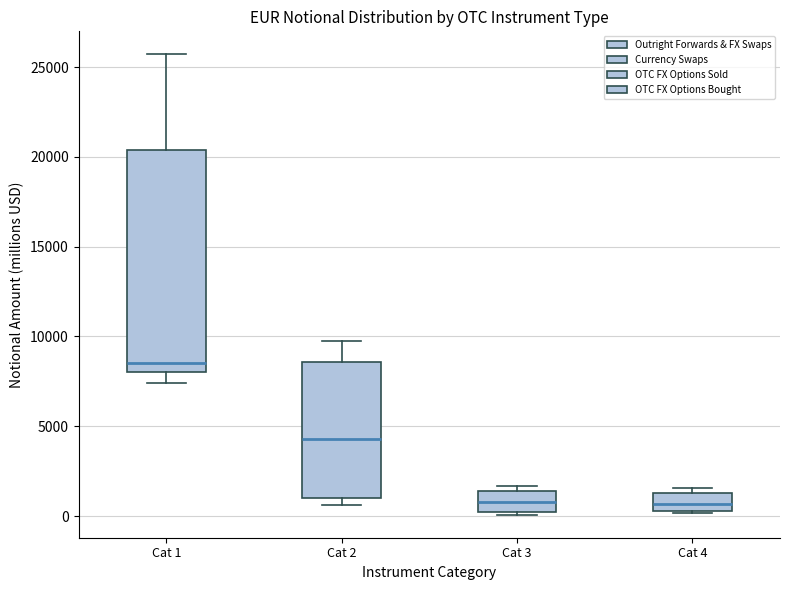

Comparing the boxes themselves (not the whiskers), which one is the tallest?

Cat 1